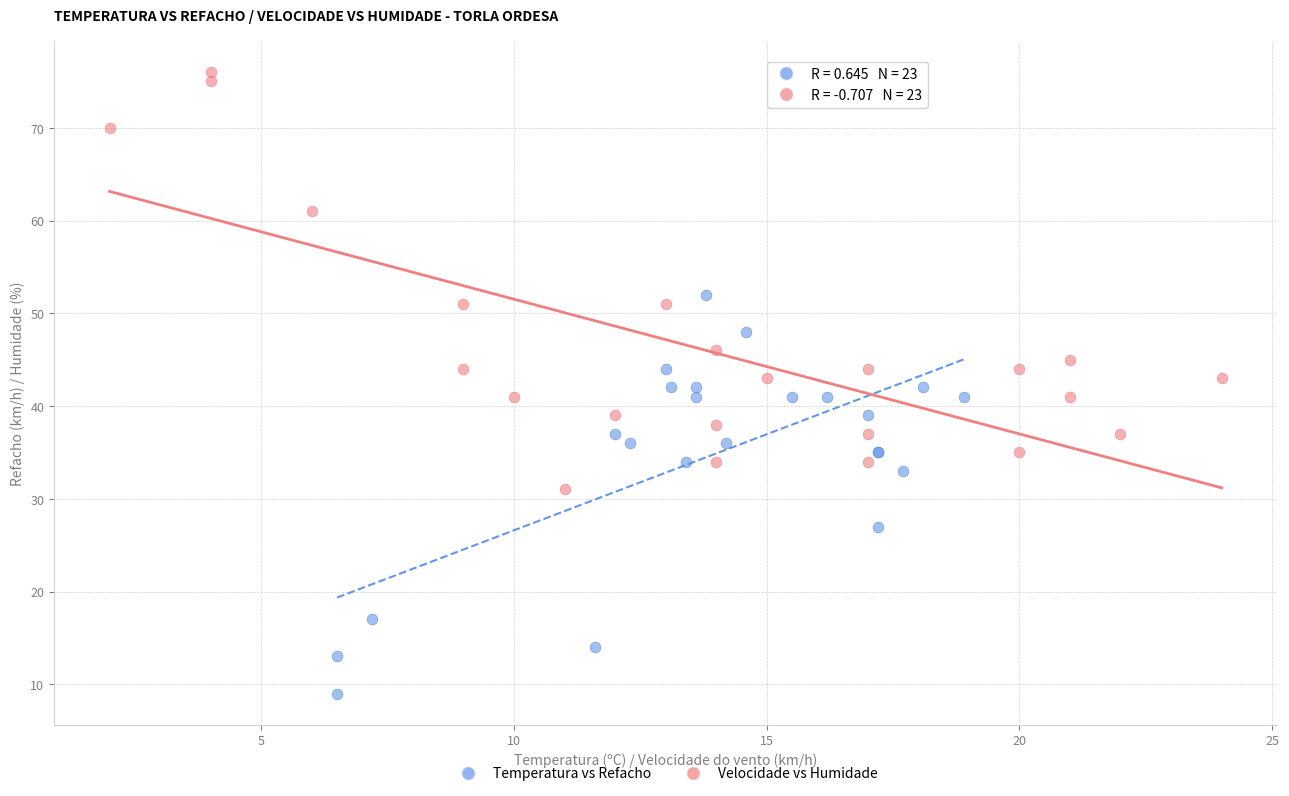

Which series has the largest Y range (max minus min)?

Velocidade vs Humidade